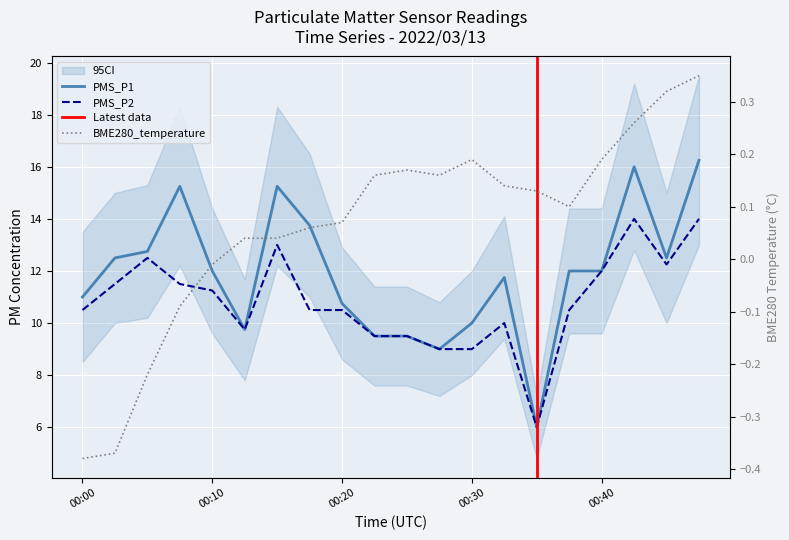

At which label does BME280_temperature first exceed 0?

00:12